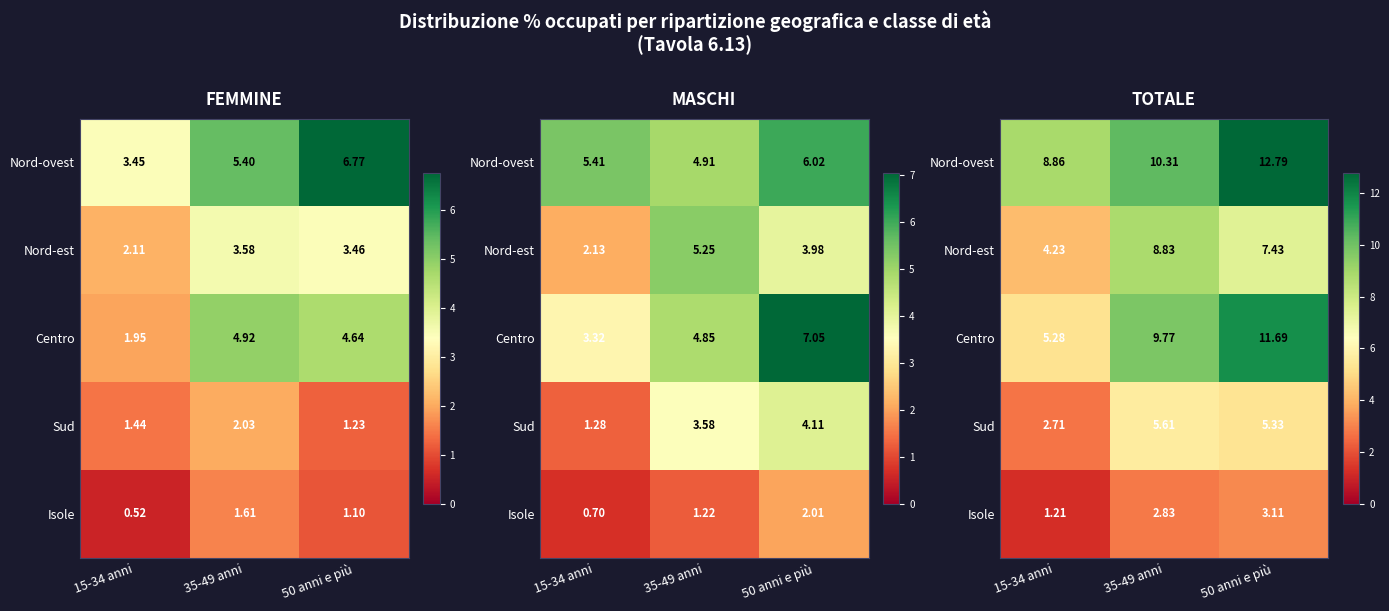

What is the highest value of the Sud series?

5.6